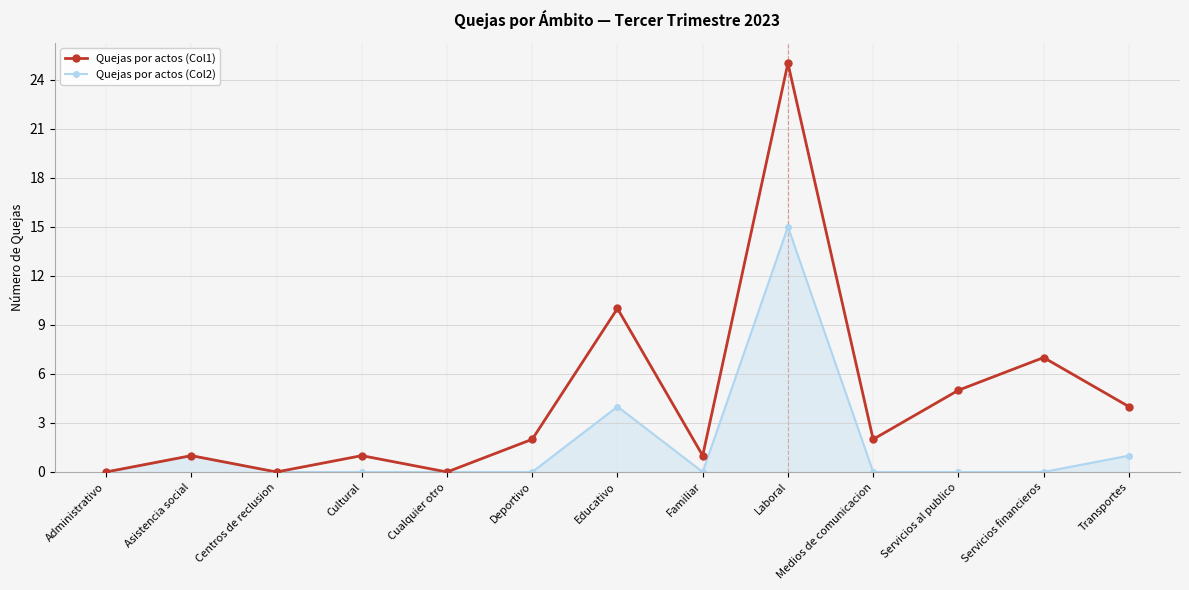

At how many categories does at least one series exceed 12?

1